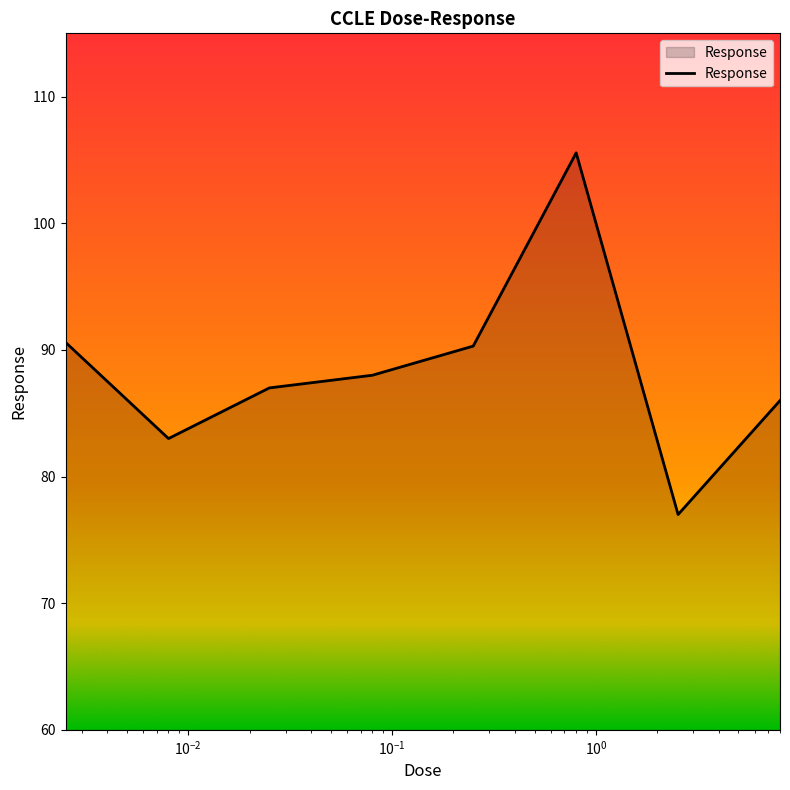

True or false: the data has more than 0 interior local peaks.

True